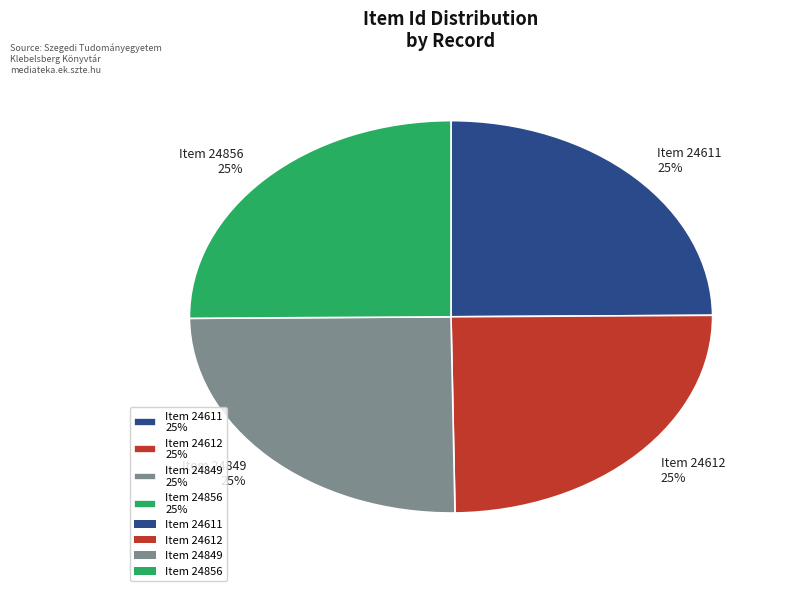

To the nearest percent, what is the combined percentage of Item 24612 and Item 24856?

50%